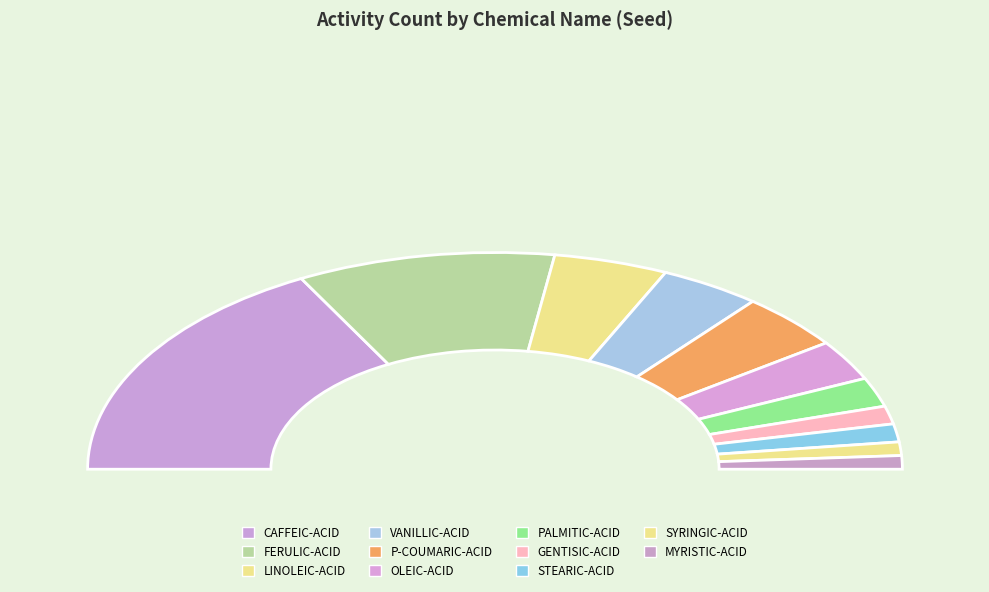

To the nearest percent, what is the average slice percentage?

9%